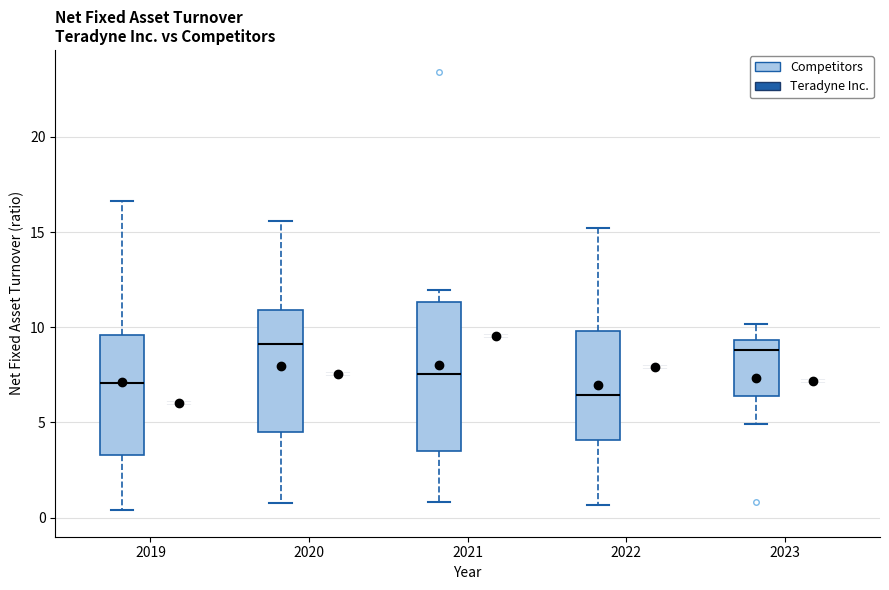

Reading left to right, read every box against the y-axis: the position of its median line, the range the box covers, and the ends of its whiskers. The values are not printed on the chart, so give them approximately, as read against the axis.

2019 (Competitors): median 7.0, box 3.5 to 9.5, whiskers 0.5 to 16.5
2019 (Teradyne Inc.): box collapsed to a line at 6.0, whiskers 6.0 to 6.0
2020 (Competitors): median 9.0, box 4.5 to 11.0, whiskers 1.0 to 15.5
2020 (Teradyne Inc.): box collapsed to a line at 7.5, whiskers 7.5 to 7.5
2021 (Competitors): median 7.5, box 3.5 to 11.5, whiskers 1.0 to 12.0
2021 (Teradyne Inc.): box collapsed to a line at 9.5, whiskers 9.5 to 9.5
2022 (Competitors): median 6.5, box 4.0 to 10.0, whiskers 0.5 to 15.0
2022 (Teradyne Inc.): box collapsed to a line at 8.0, whiskers 8.0 to 8.0
2023 (Competitors): median 9.0, box 6.5 to 9.5, whiskers 5.0 to 10.0
2023 (Teradyne Inc.): box collapsed to a line at 7.0, whiskers 7.0 to 7.0